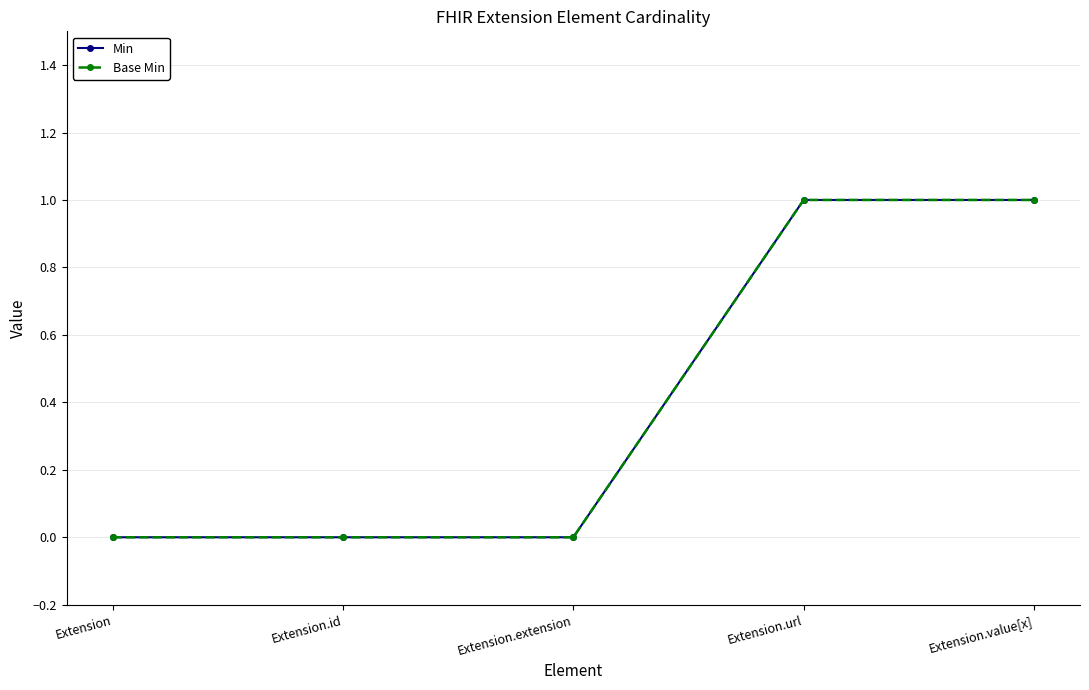

True or false: Min has more than 0 interior local peaks.

False